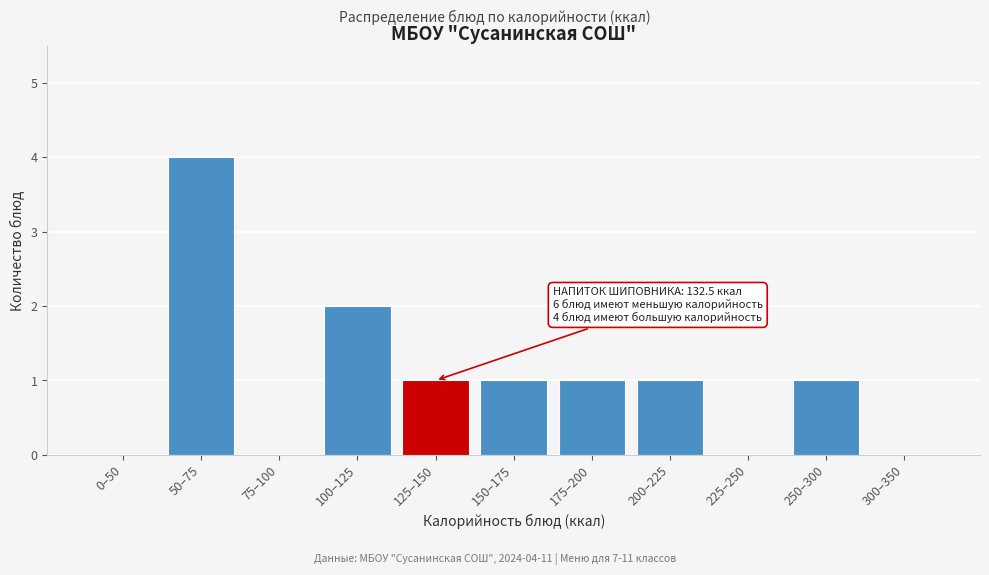

Reading left to right, transcribe all the data shown in this chart.

0–50=0	50–75=4	75–100=0	100–125=2	125–150=1	150–175=1	175–200=1	200–225=1	225–250=0	250–300=1	300–350=0